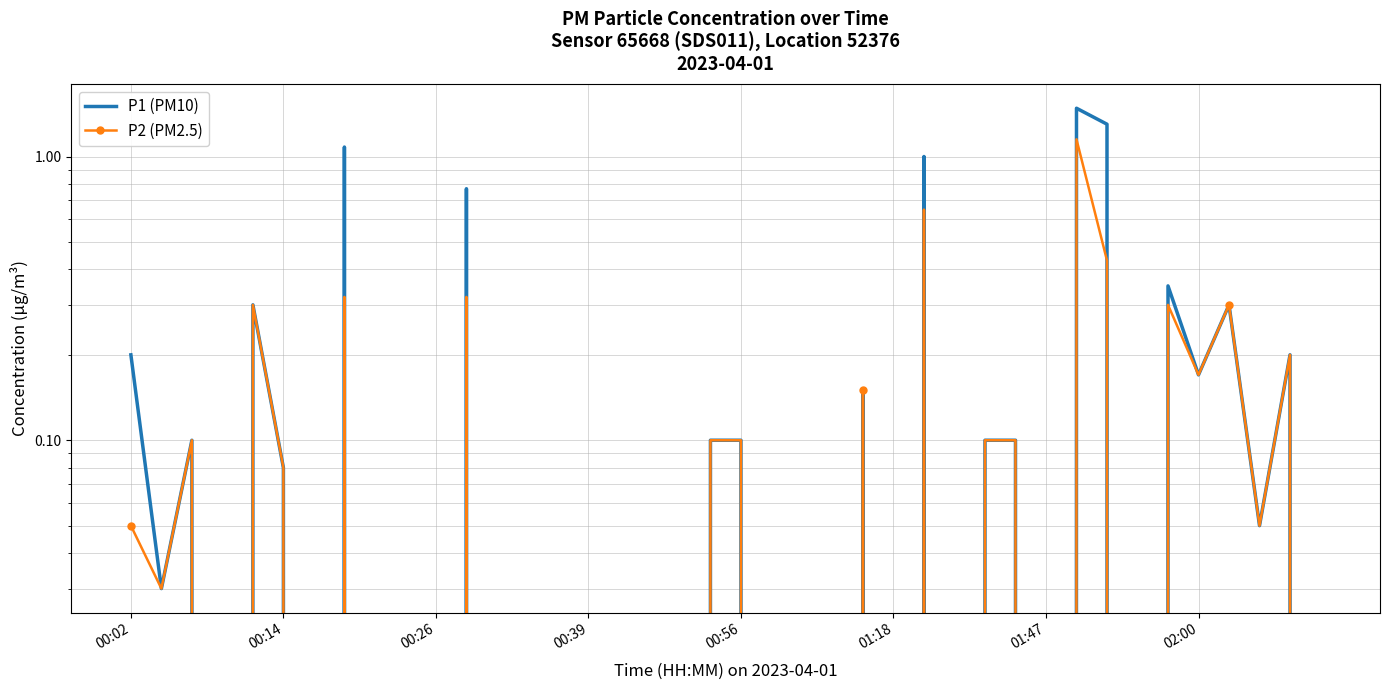

True or false: P2 (PM2.5) and P1 (PM10) intersect in this chart.

False